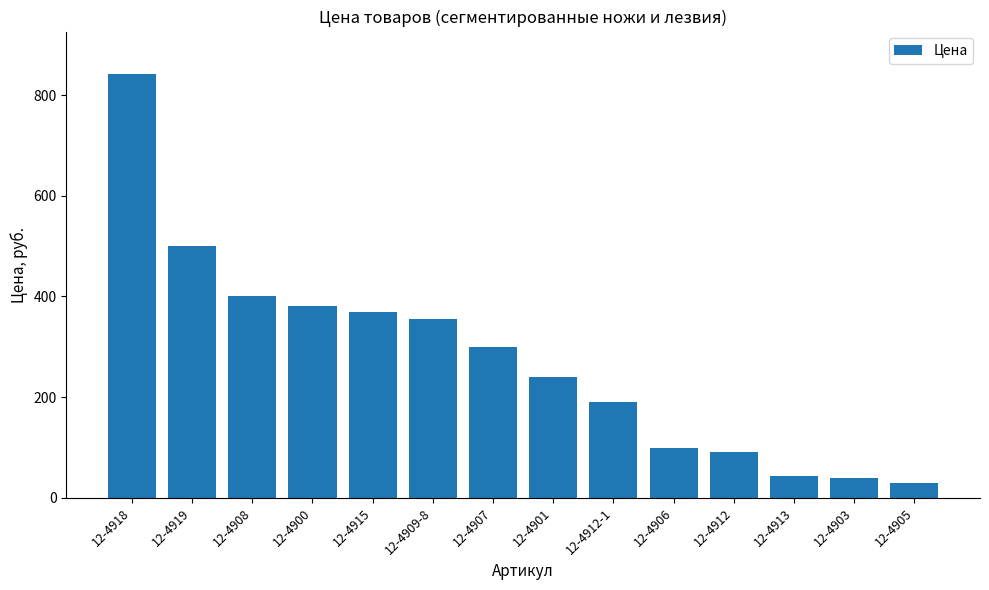

Which has a higher value, 12-4908 or 12-4919?

12-4919